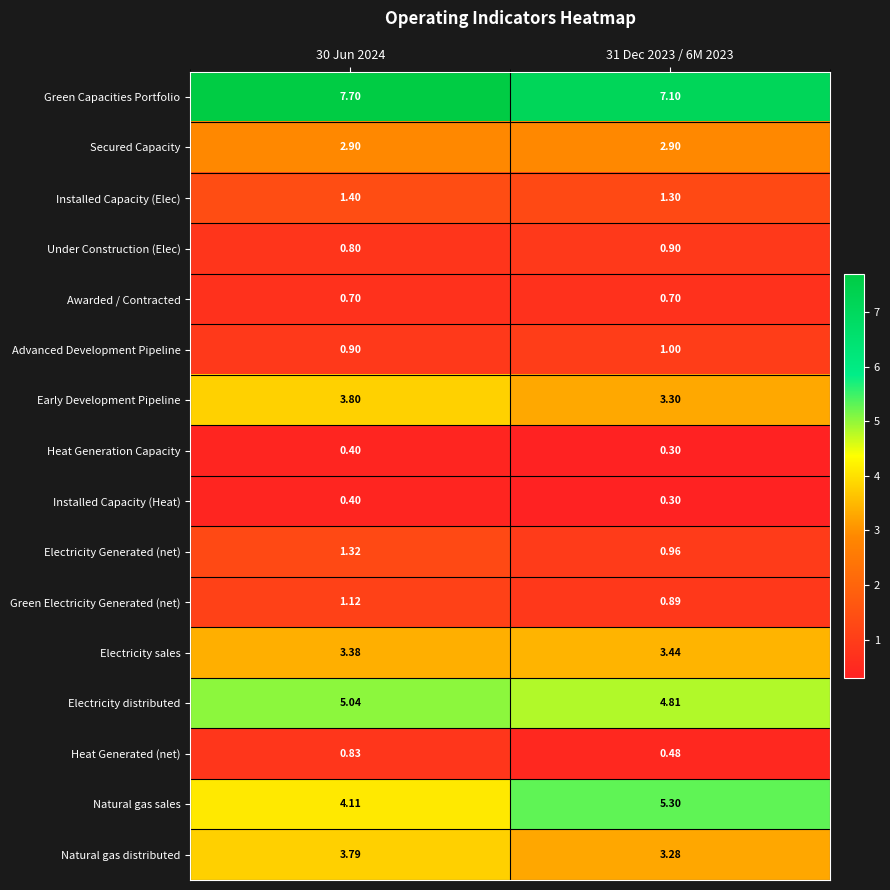

Which series has the widest spread of values?

Natural gas sales